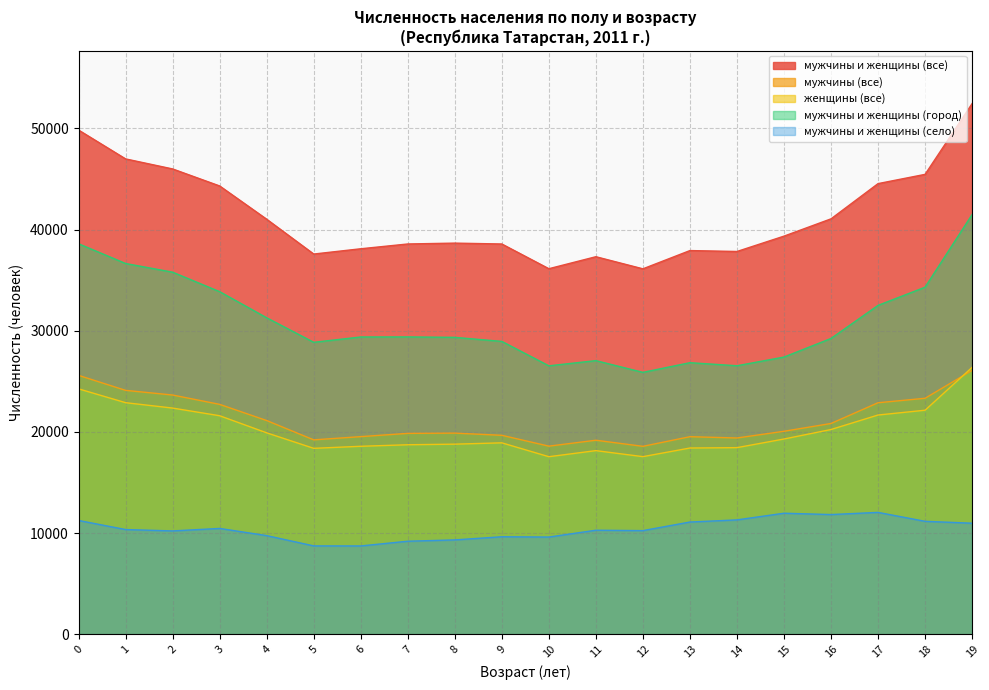

What is the value of the мужчины и женщины (город) point at the 16th from the left?

27398